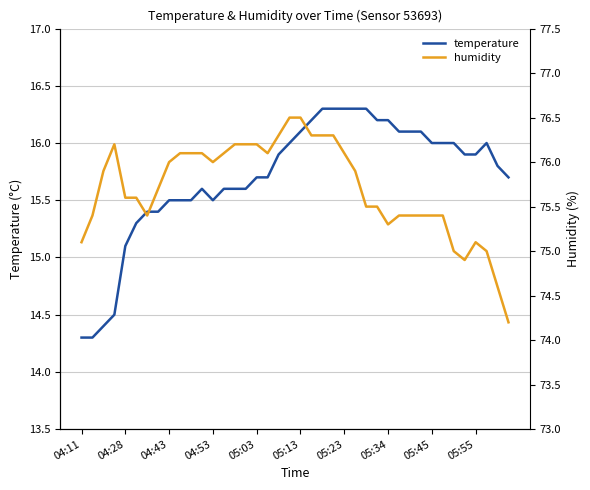

True or false: temperature has a value of 16.0 at 19.

True